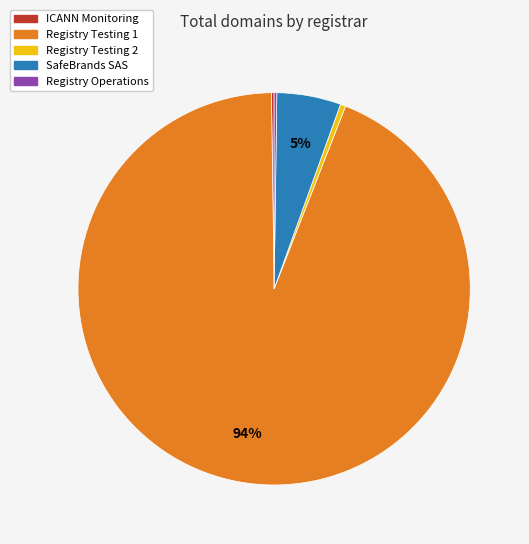

Is there any slice that represents more than half of the pie?

Yes